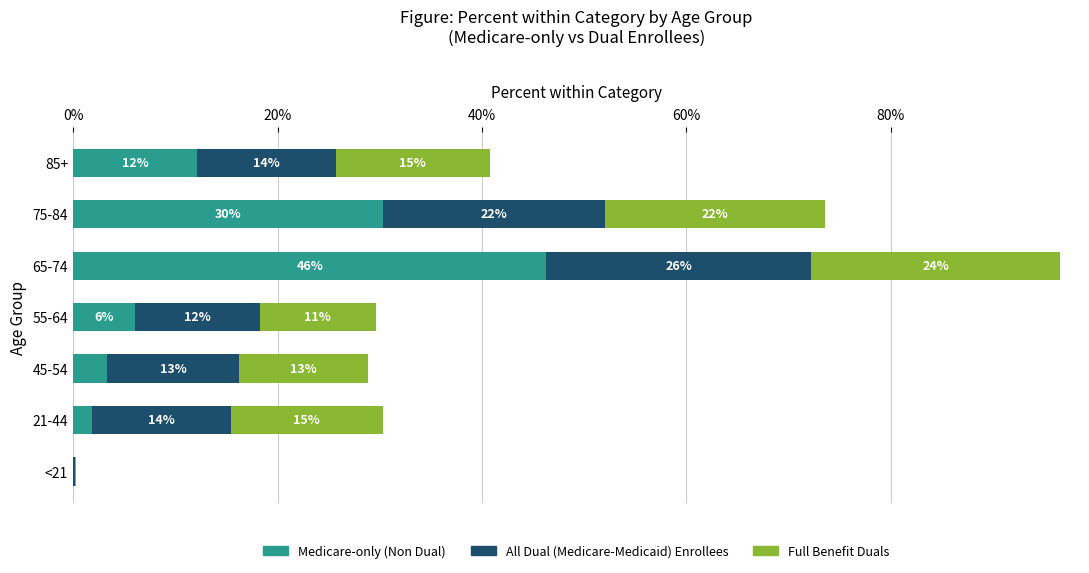

What are all the series names shown in the legend?

Medicare-only (Non Dual), All Dual (Medicare-Medicaid) Enrollees, Full Benefit Duals